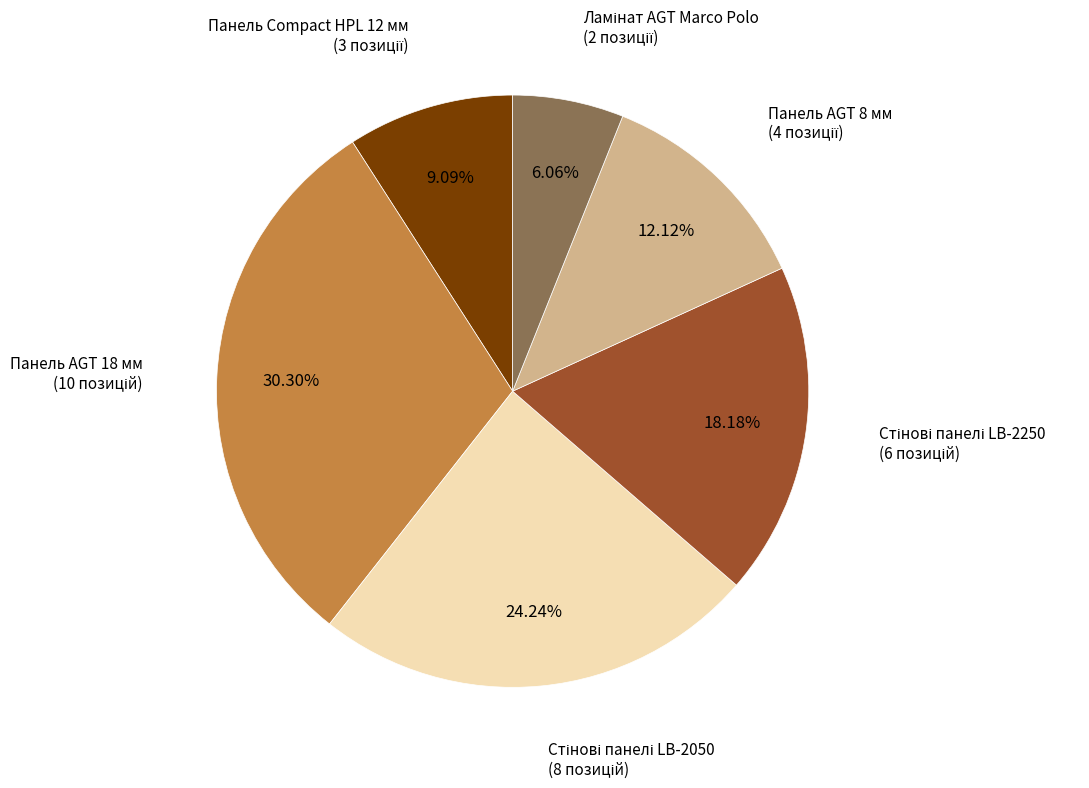

Is there a majority slice in this chart?

No